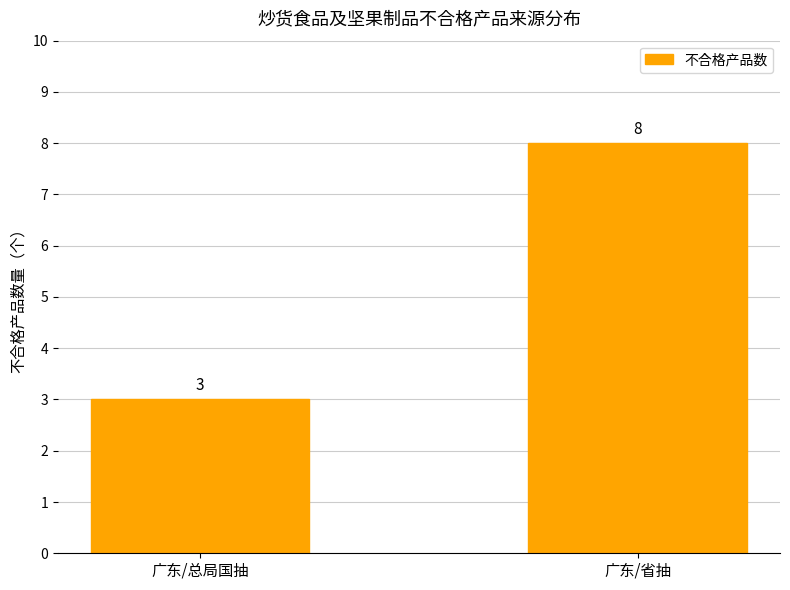

Reading left to right, transcribe all the data shown in this chart.

广东/总局国抽=3	广东/省抽=8